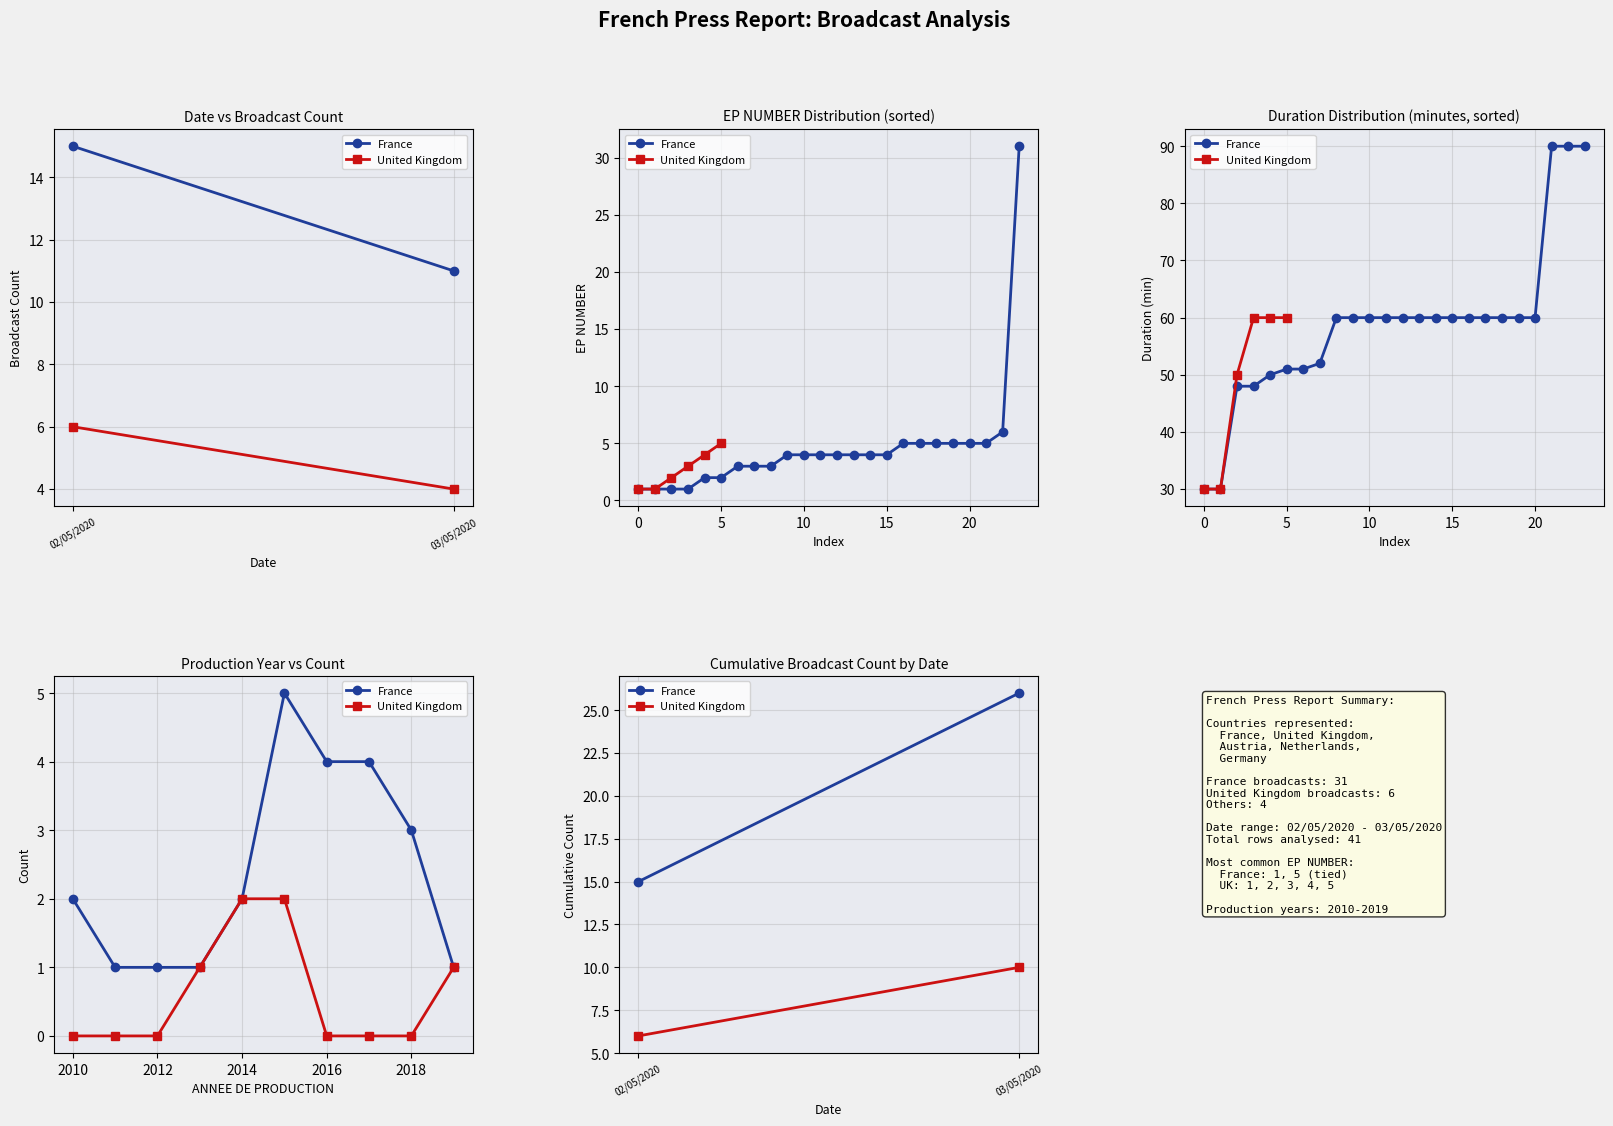

List the series in order of their overall mean, lowest first.

United Kingdom, France